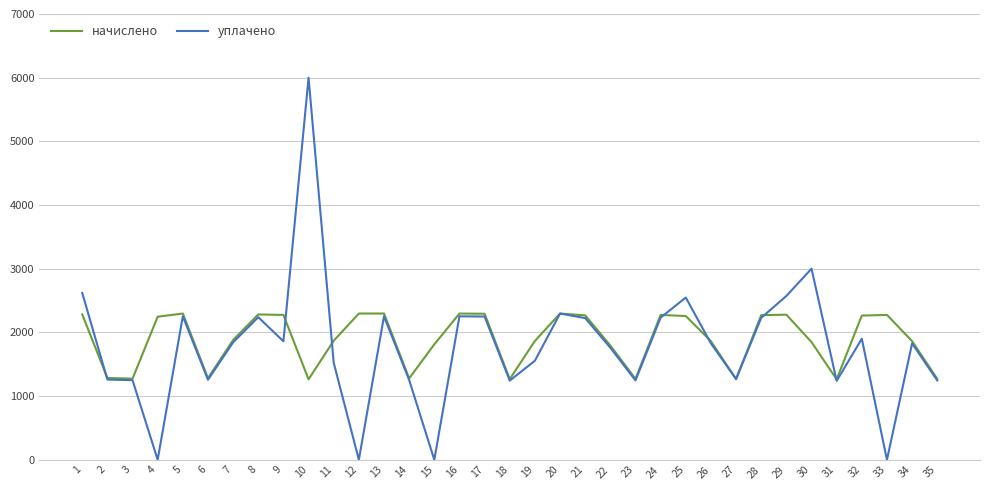

List the series in order of their peak value, highest first.

уплачено, начислено